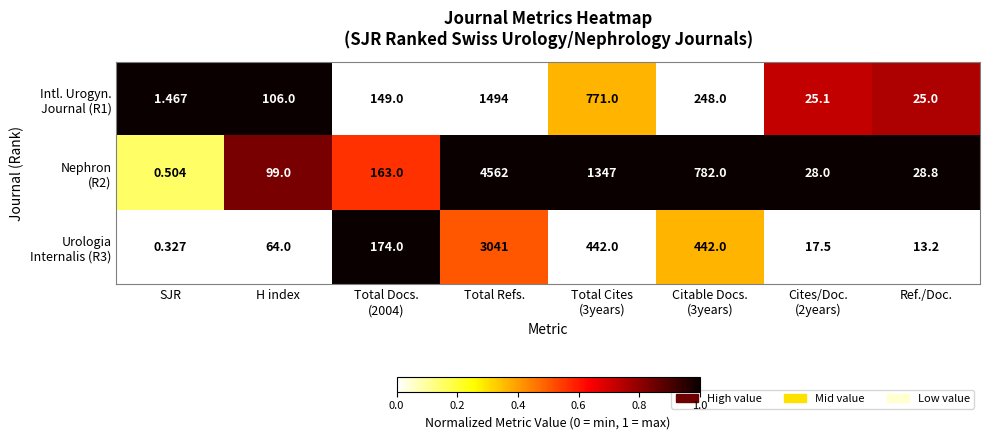

At which category is the sum across all series the highest?

Total Refs.